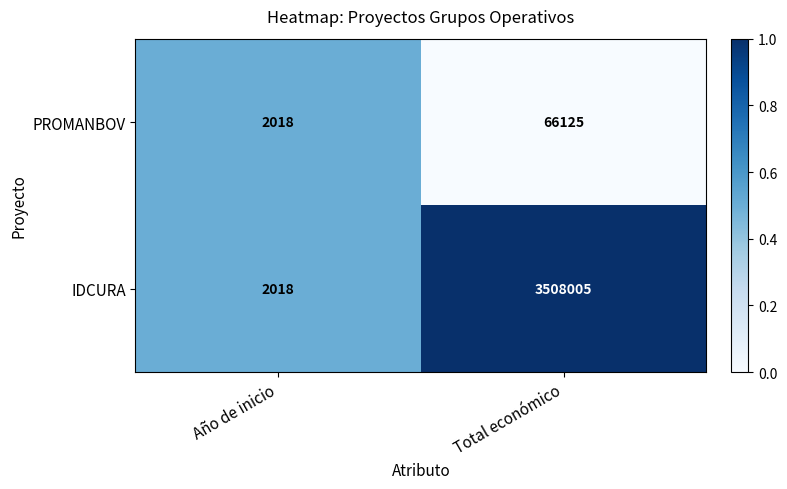

What is the sum of all PROMANBOV values?

68143